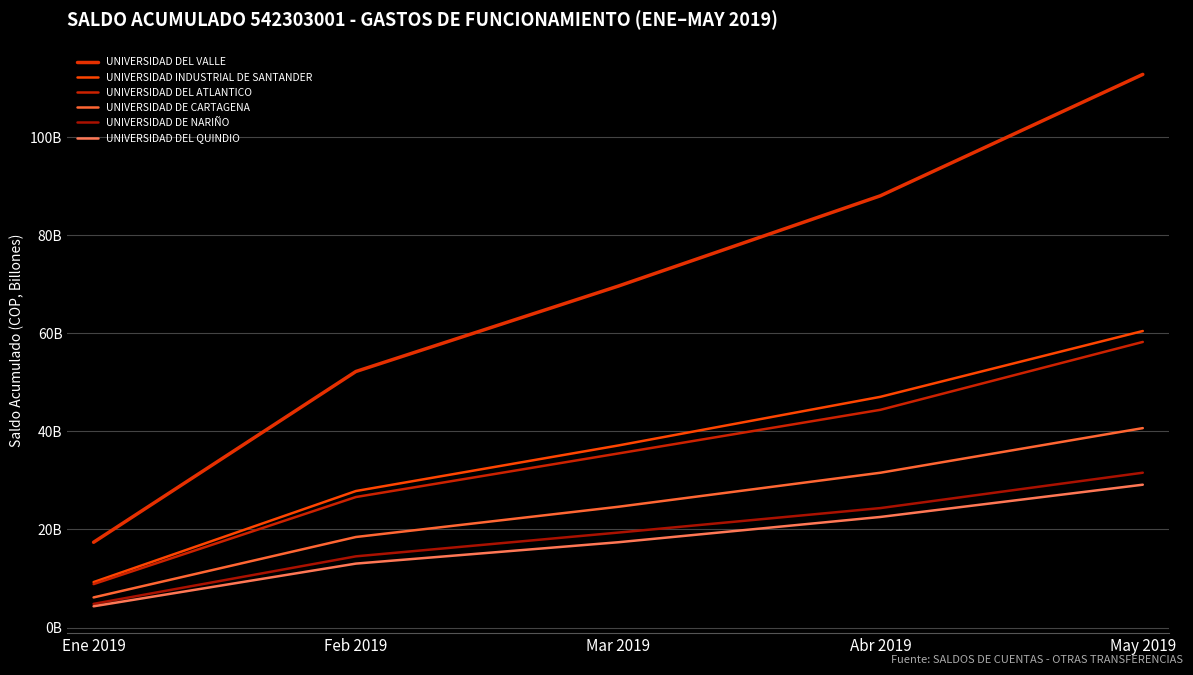

True or false: UNIVERSIDAD INDUSTRIAL DE SANTANDER has more than 2 points higher than both neighbors.

False